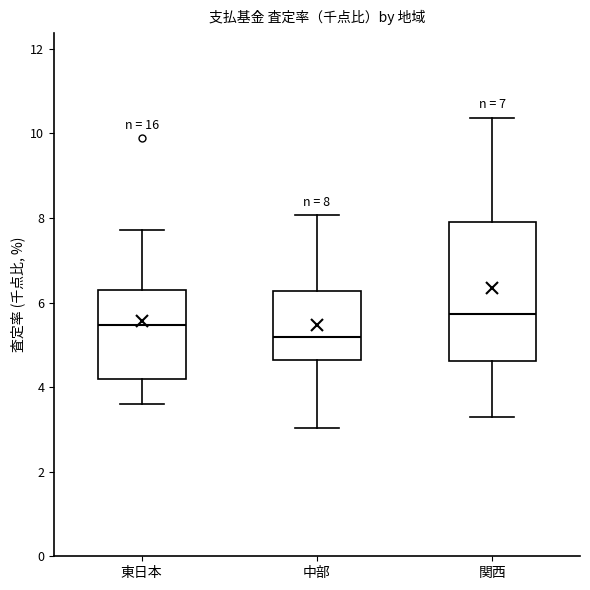

Which box has the lowest median line?

中部